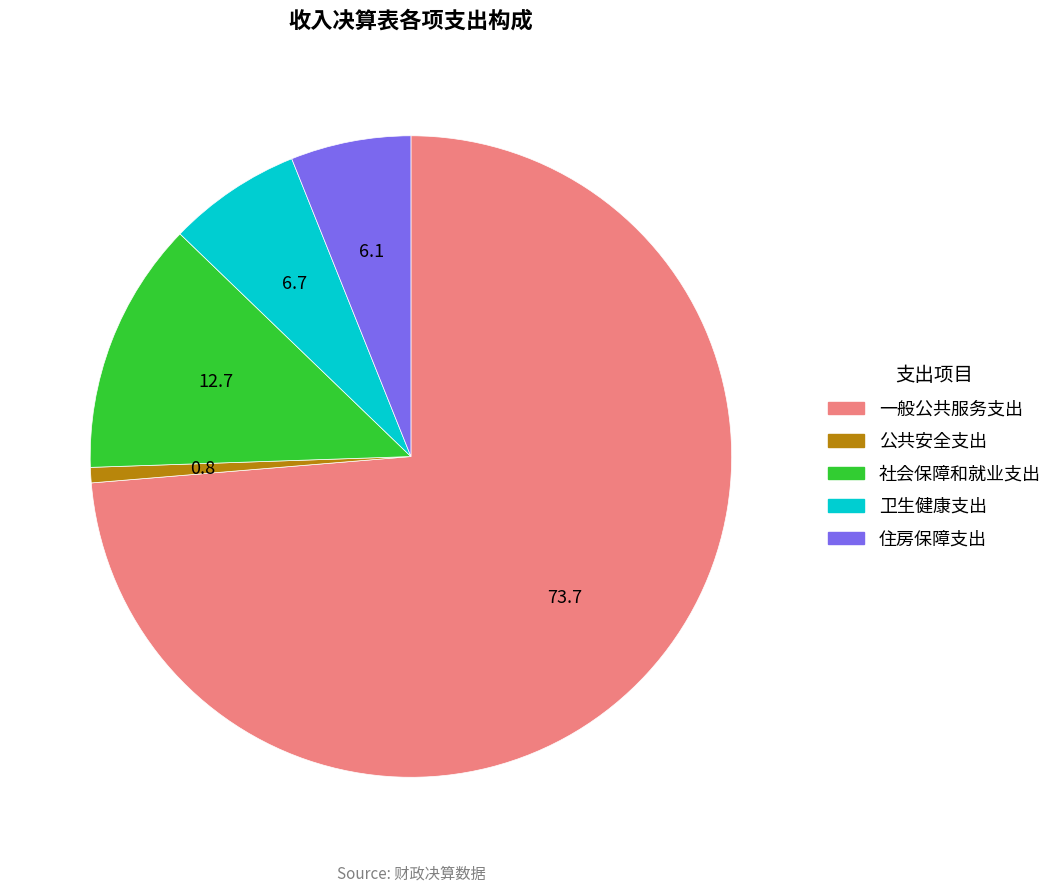

How many slices are in this pie chart?

5